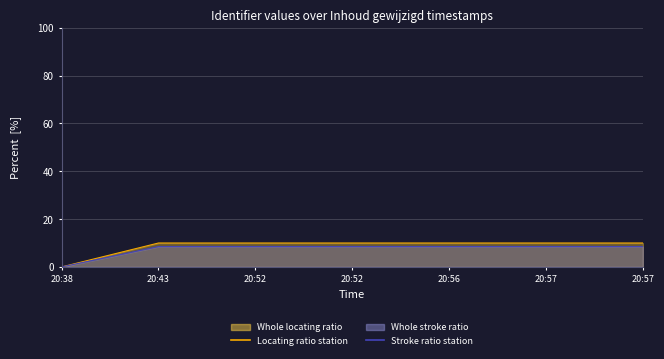

Where is the first local maximum for Locating ratio station?

20:56